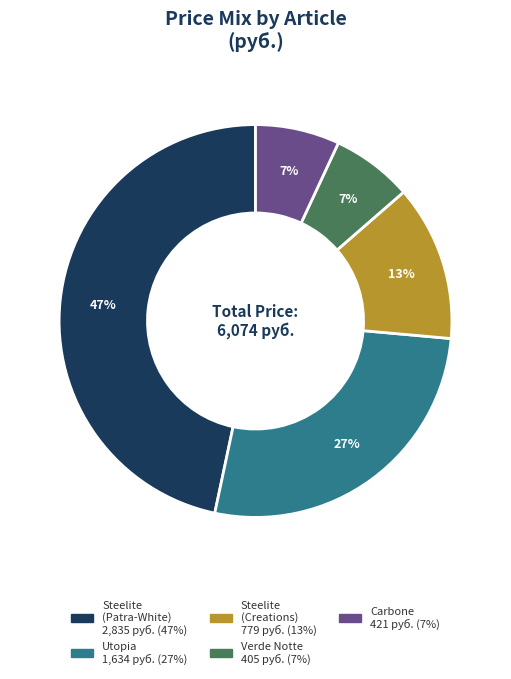

How many slices are in this pie chart?

5